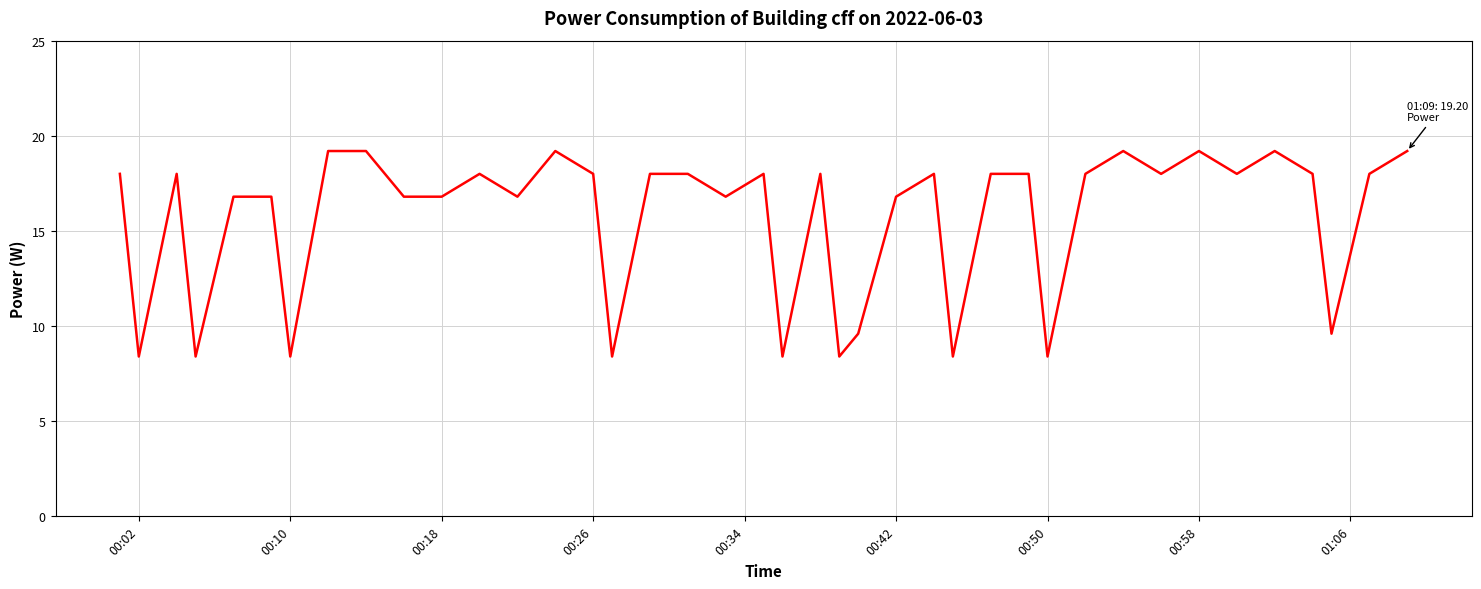

What is the minimum value shown in the chart?

8.4